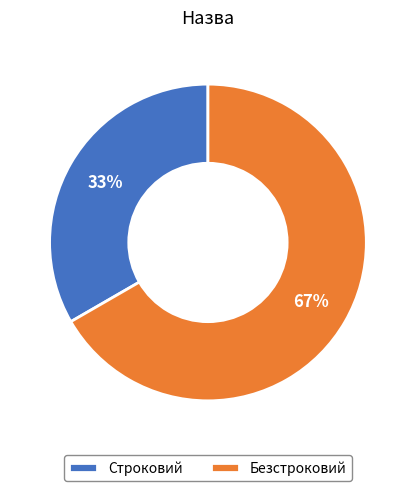

True or false: Безстроковий accounts for 67% of the total.

True